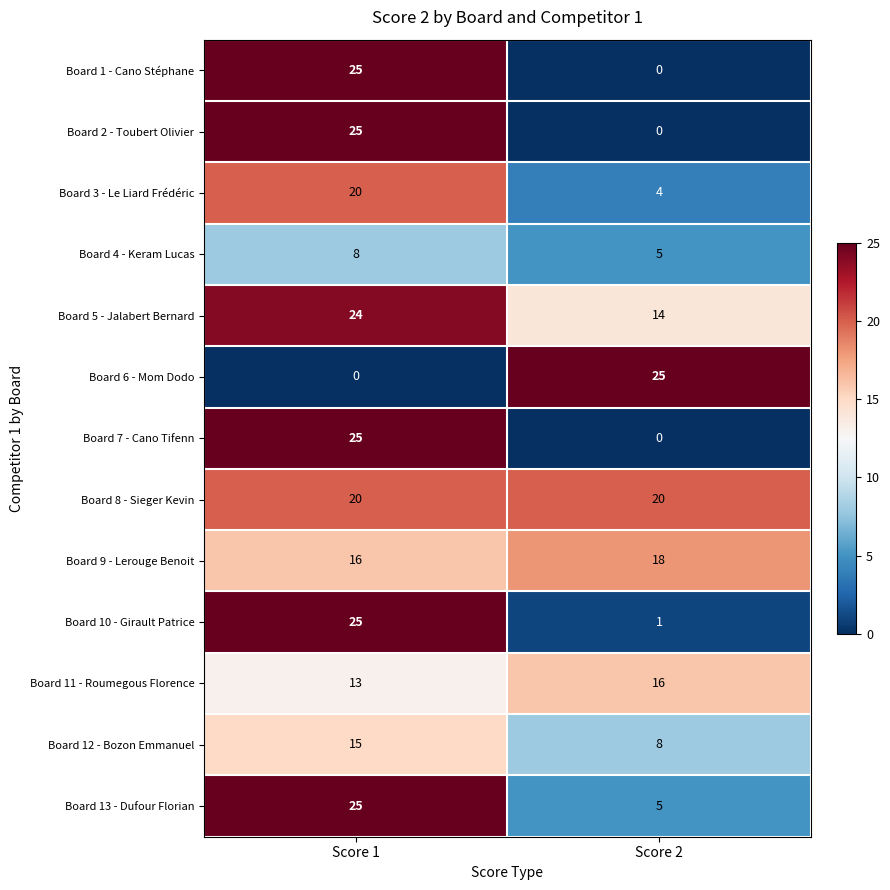

What is the difference between the highest and lowest values at Score 2?

25